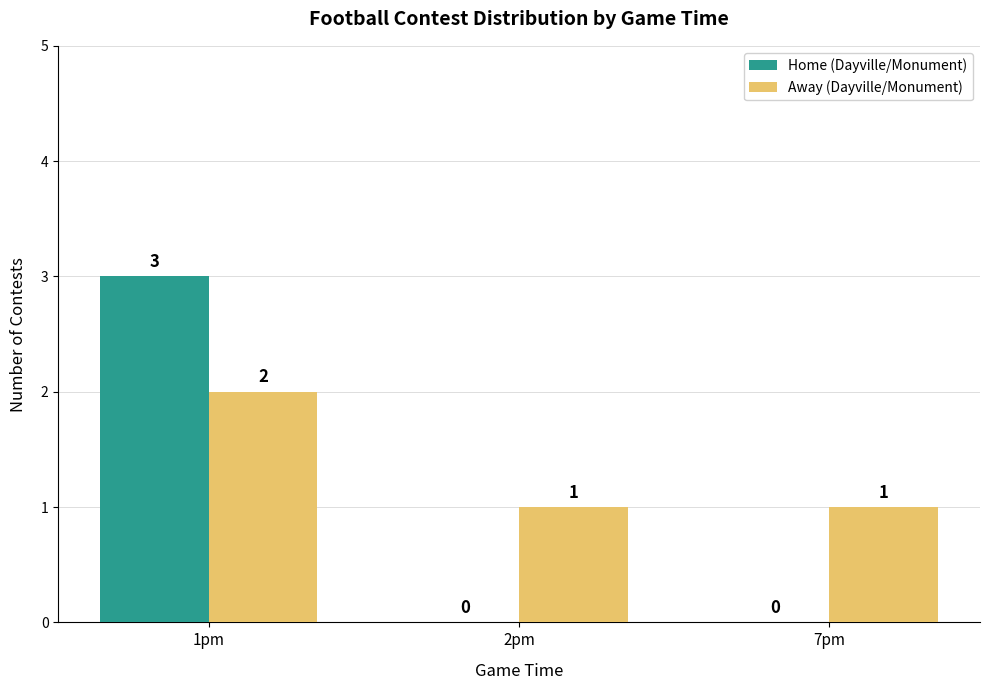

Which series changed the most between 1pm and 2pm?

Home (Dayville/Monument)